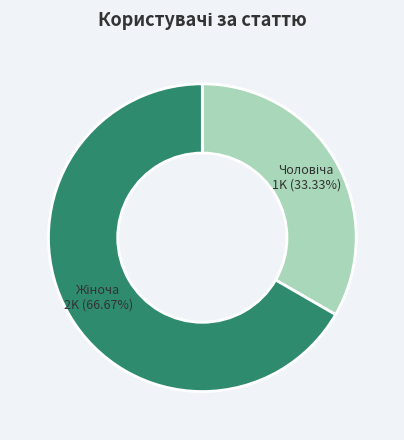

How many slices are in this pie chart?

2